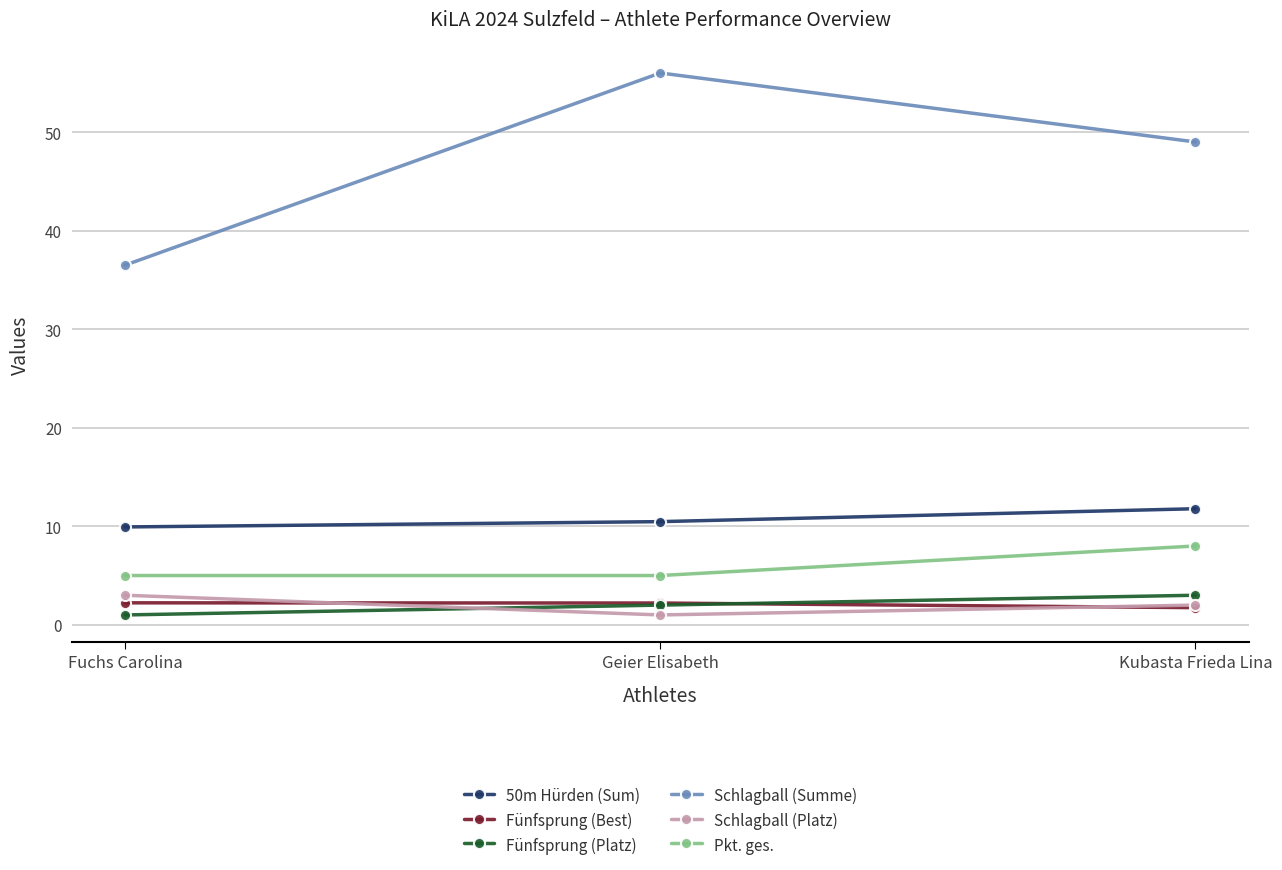

Does the chart have visible grid lines?

Yes